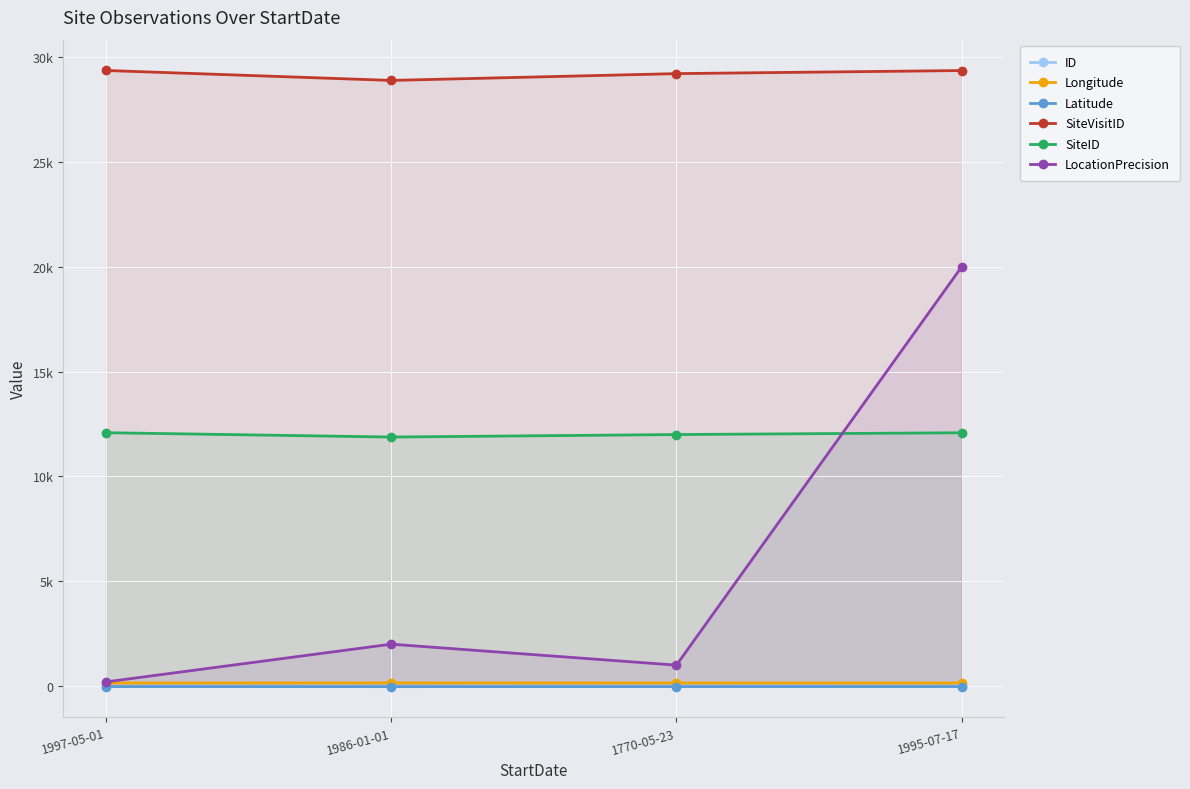

At how many categories does at least one series exceed 324?

4